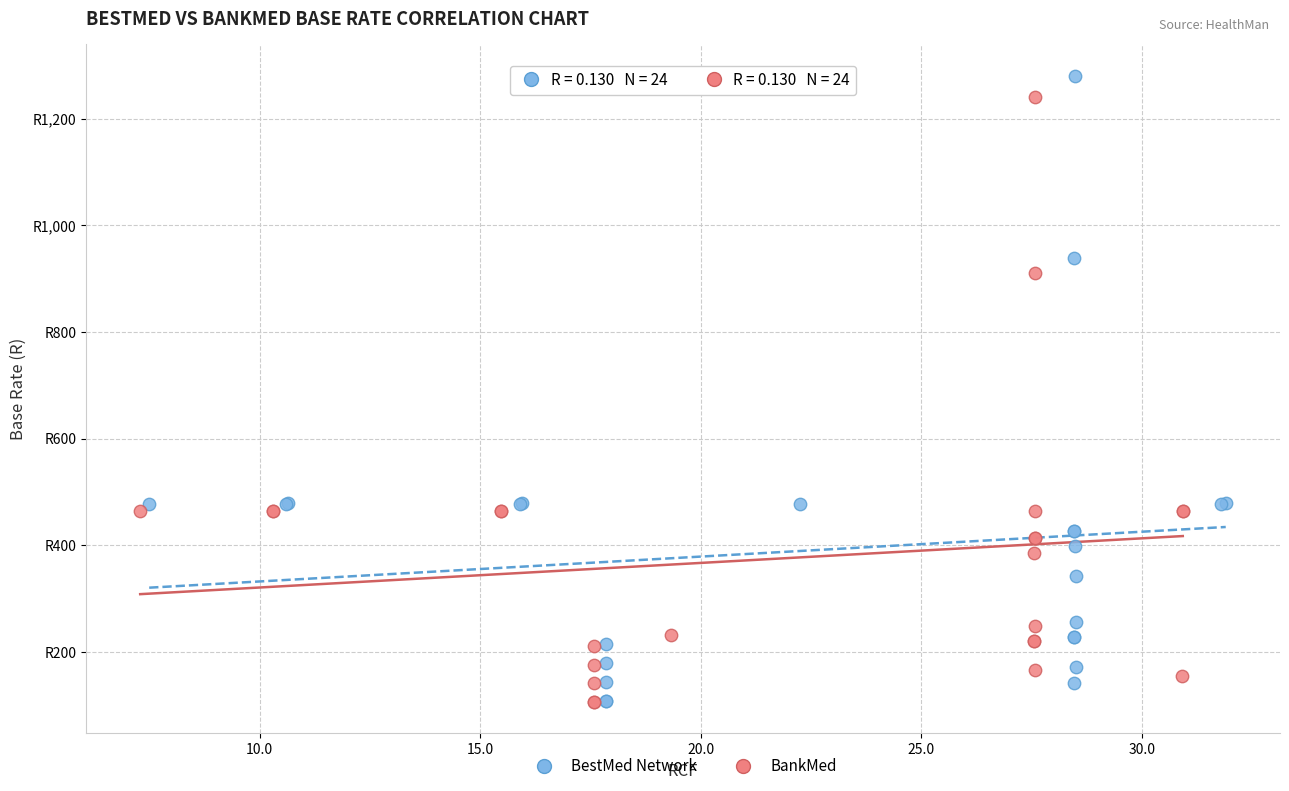

Which series reaches the maximum Y coordinate?

BestMed Network